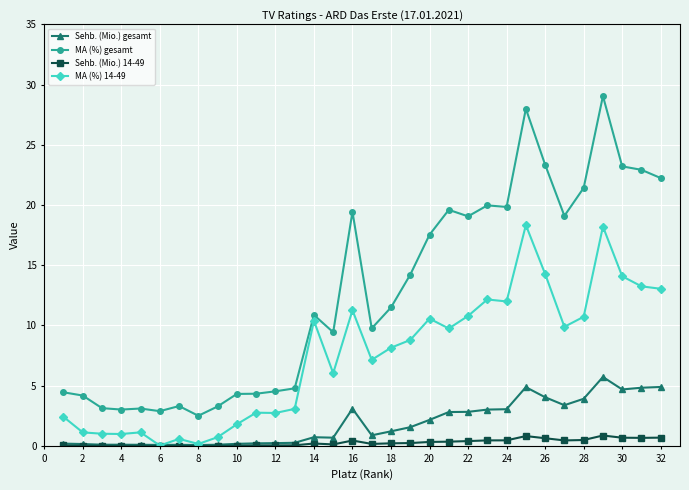

How many series are shown in this chart?

4